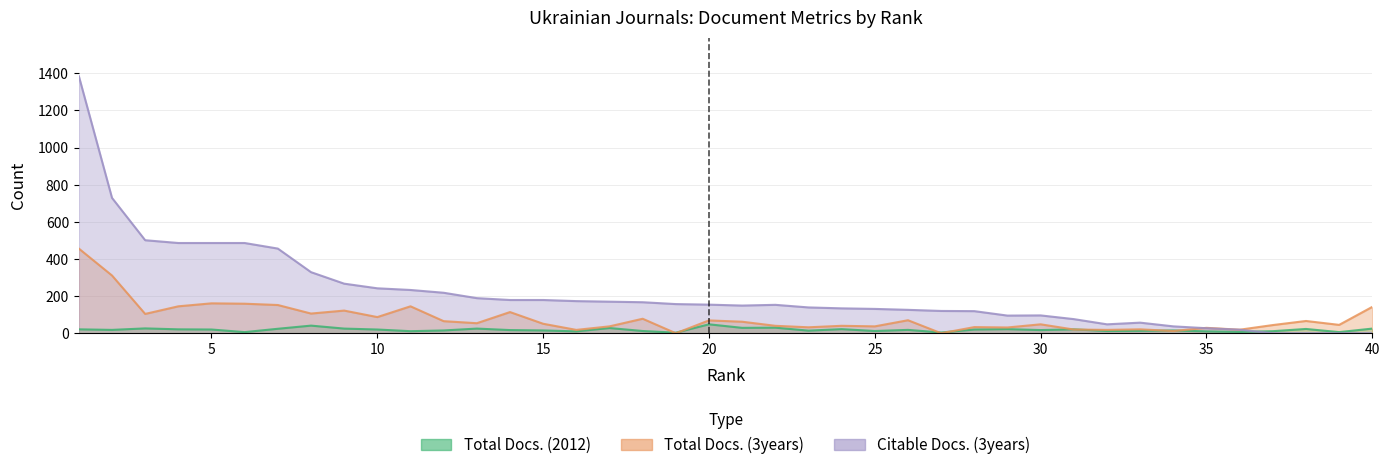

How many categories are shown in the chart?

40